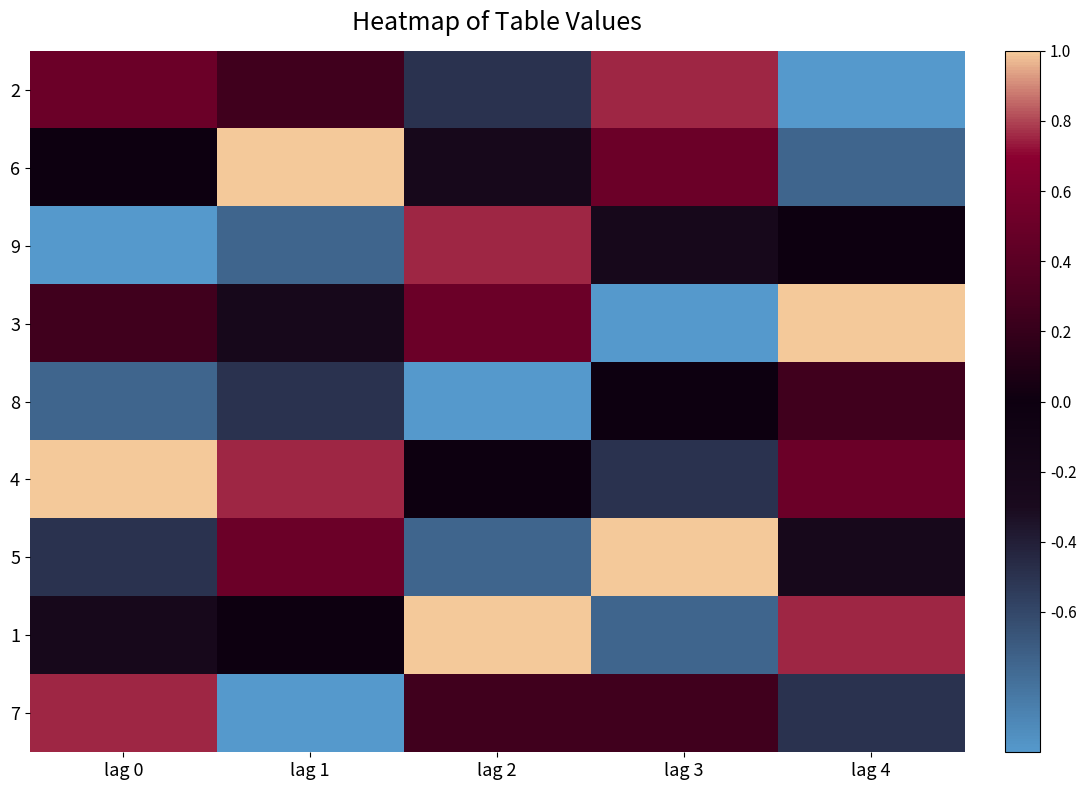

Which category has the lowest value across all series?

lag 4